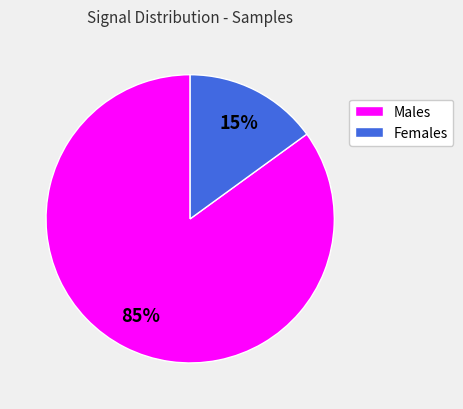

To the nearest percent, what percentage of the pie is Females?

15%